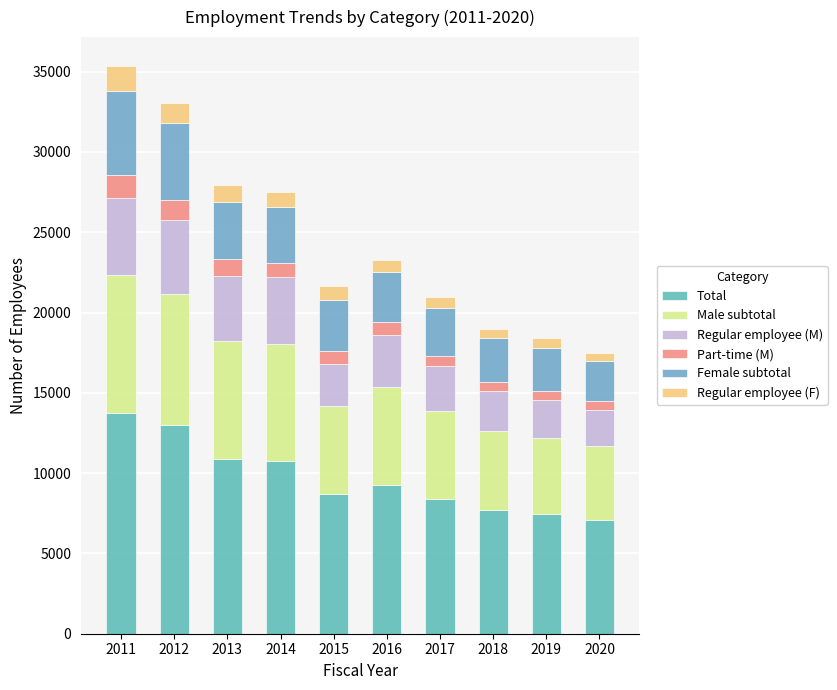

What is the difference between the Regular employee (M) values at 2011 and 2018?

2338